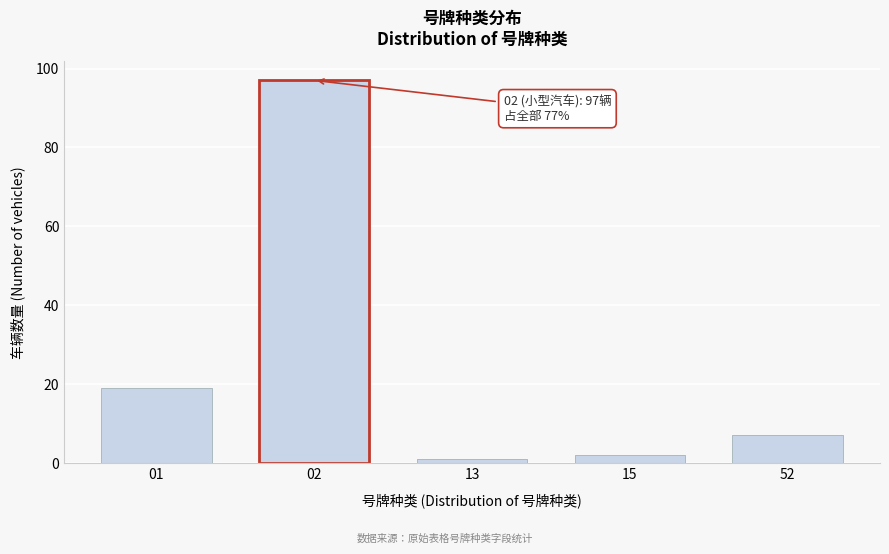

Reading right to left, what are all the values shown in this chart?

7	2	1	97	19